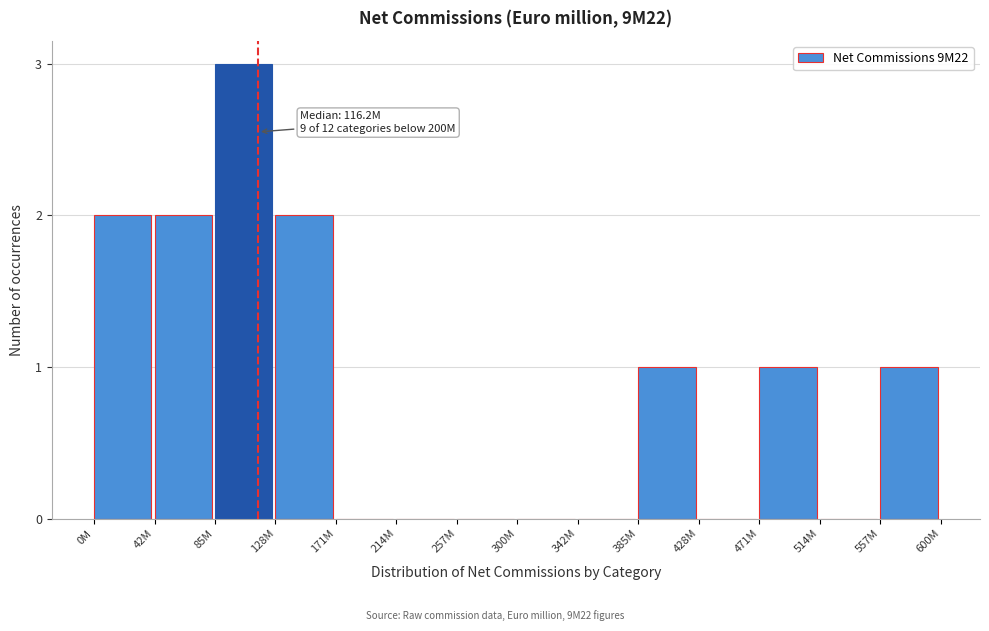

Reading right to left, transcribe all the data shown in this chart.

557M=1	514M=0	471M=1	428M=0	385M=1	342M=0	300M=0	257M=0	214M=0	171M=0	128M=2	85M=3	42M=2	0M=2